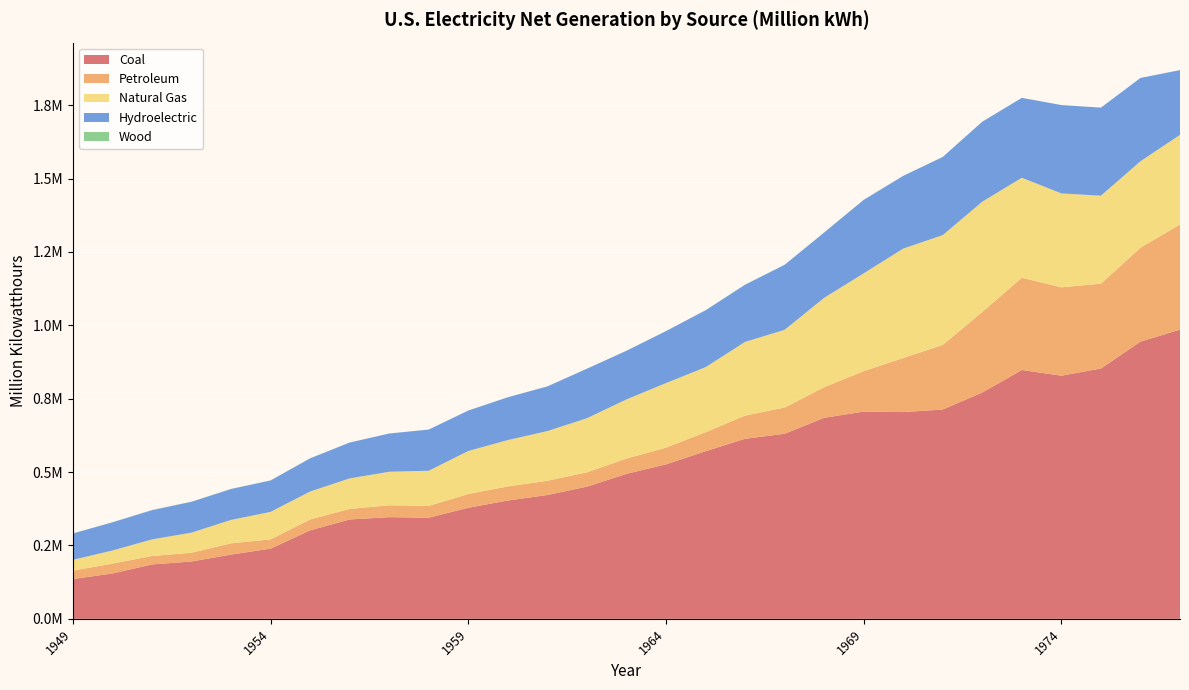

Reading right to left, extract all data points from this chart.

Coal: 1977=985218.6	1976=944391.0	1975=852786.2	1974=828432.9	1973=847651.5	1972=771131.3	1971=713102.5	1970=704394.5	1969=706001.2	1968=684904.6	1967=630483.4	1966=613474.8	1965=570926.0	1964=526230.0	1963=493926.7	1962=450249.2	1961=421870.7	1960=403067.4	1959=378424.2	1958=344365.8	1957=346386.2	1956=338503.5	1955=301362.7	1954=239146.0	1953=218846.3	1952=195436.7	1951=185203.7	1950=154520.0	1949=135451.3
Petroleum: 1977=358178.8	1976=319988.1	1975=289094.9	1974=300930.5	1973=314342.9	1972=274296.0	1971=220225.4	1970=184183.4	1969=137847.2	1968=104275.8	1967=89270.7	1966=78926.2	1965=64801.2	1964=56953.7	1963=52001.6	1962=48879.5	1961=48519.4	1960=47986.9	1959=46839.7	1958=40371.5	1957=40499.4	1956=35946.8	1955=37138.3	1954=31520.2	1953=38404.4	1952=29749.8	1951=28712.1	1950=33734.3	1949=28547.2
Natural Gas: 1977=305504.9	1976=294623.9	1975=299778.4	1974=320065.1	1973=340858.2	1972=375747.8	1971=374030.8	1970=372890.1	1969=333278.9	1968=304432.7	1967=264805.8	1966=251151.6	1965=221559.4	1964=220038.5	1963=201602.1	1962=184301.3	1961=169286.0	1960=157969.8	1959=146619.4	1958=119759.3	1957=114212.5	1956=104037.2	1955=95285.4	1954=93688.3	1953=79791.0	1952=68453.1	1951=56615.7	1950=44559.2	1949=36966.7
Hydroelectric: 1977=220474.5	1976=283707.1	1975=300046.6	1974=301032.2	1973=272083.5	1972=272612.5	1971=266310.8	1970=247713.7	1969=250192.7	1968=222490.6	1967=221518.1	1966=194755.8	1965=193850.6	1964=177073.4	1963=165754.7	1962=168606.9	1961=152171.6	1960=145833.3	1959=137781.4	1958=140262.1	1957=130232.5	1956=122028.6	1955=112975.1	1954=107068.5	1953=105233.3	1952=105102.5	1951=99750.6	1950=95938.3	1949=89748.2
Wood: 1977=307.6	1976=84.4	1975=17.6	1974=68.5	1973=130.4	1972=130.9	1971=111.3	1970=136.0	1969=319.9	1968=375.1	1967=315.7	1966=333.9	1965=268.8	1964=148.1	1963=127.9	1962=127.8	1961=125.7	1960=140.2	1959=152.9	1958=175.0	1957=176.7	1956=151.7	1955=276.5	1954=263.4	1953=389.4	1952=481.6	1951=390.8	1950=389.6	1949=386.0